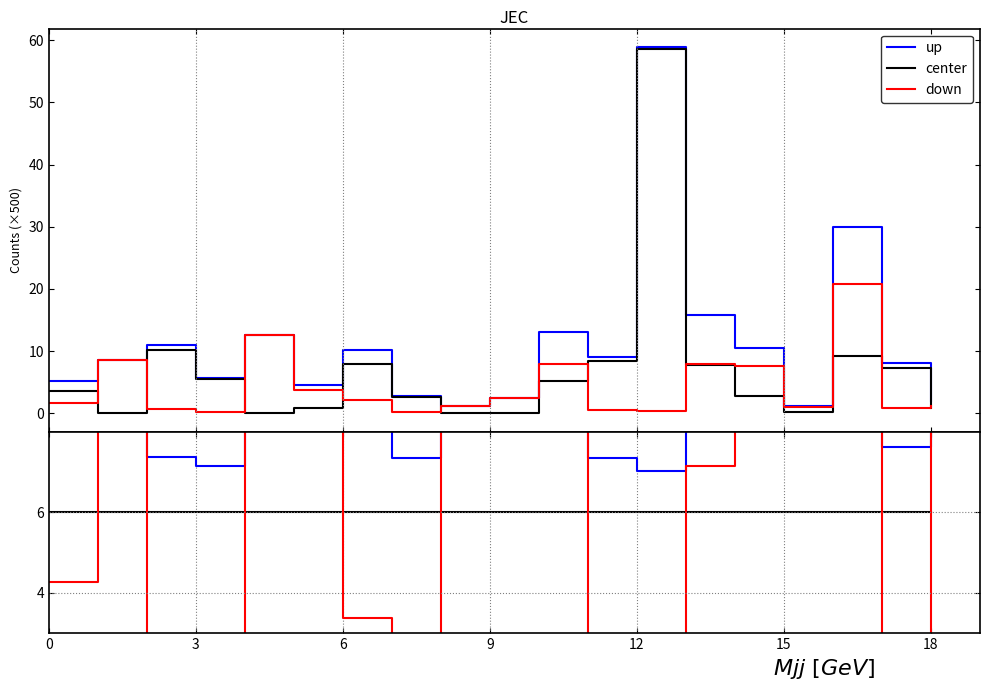

What are all the series names shown in the legend?

up, center, down